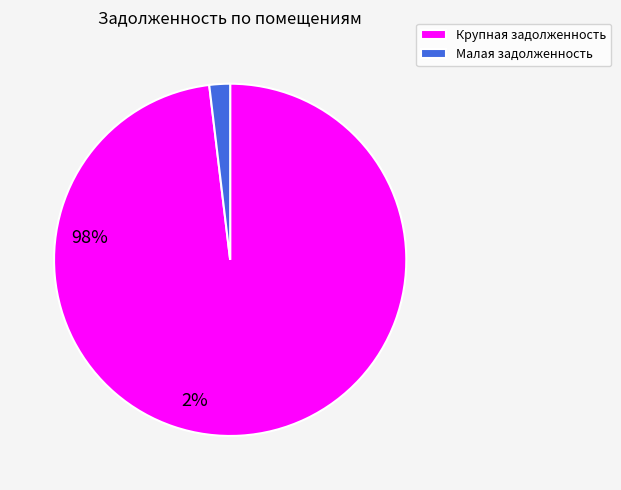

How many slices are in this pie chart?

2